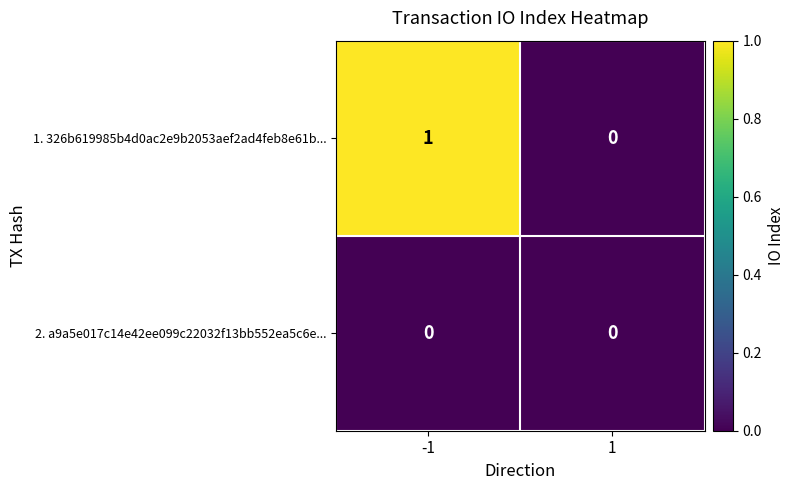

List the series in order of their peak value, highest first.

1. 326b619985b4d0ac2e9b2053aef2ad4feb8e61b..., 2. a9a5e017c14e42ee099c22032f13bb552ea5c6e...